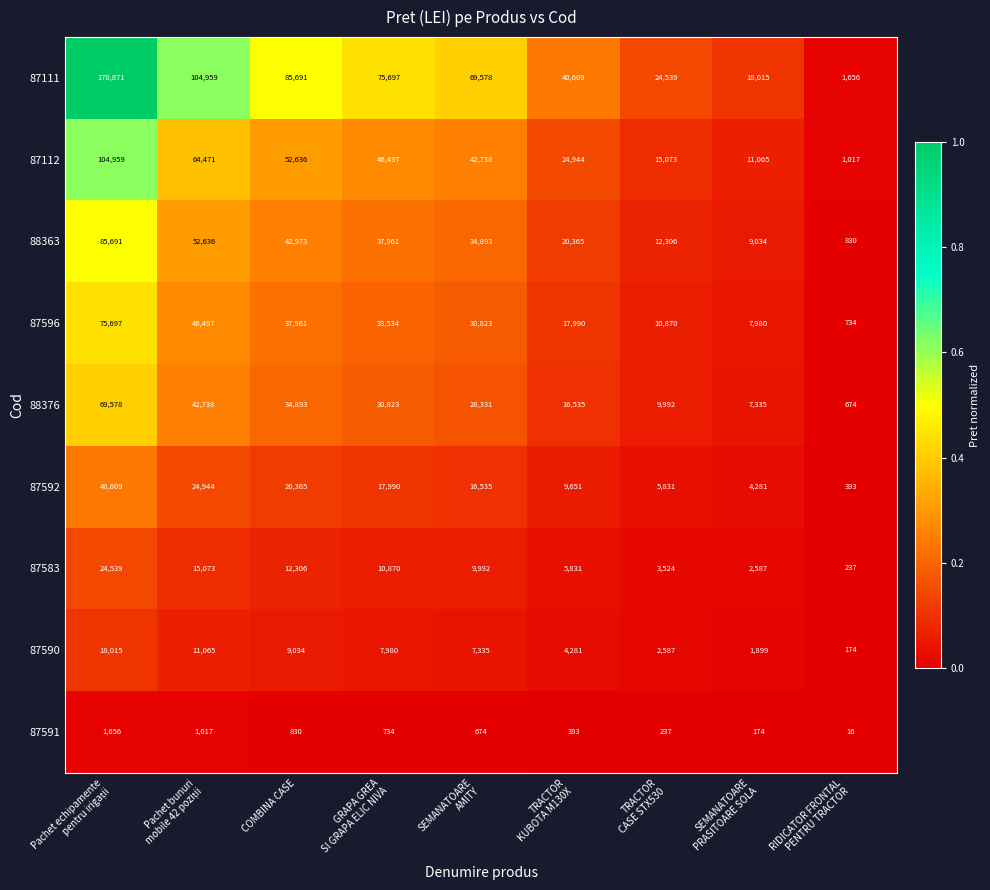

The value of 87111 at COMBINA CASE is 145737. True or false?

False